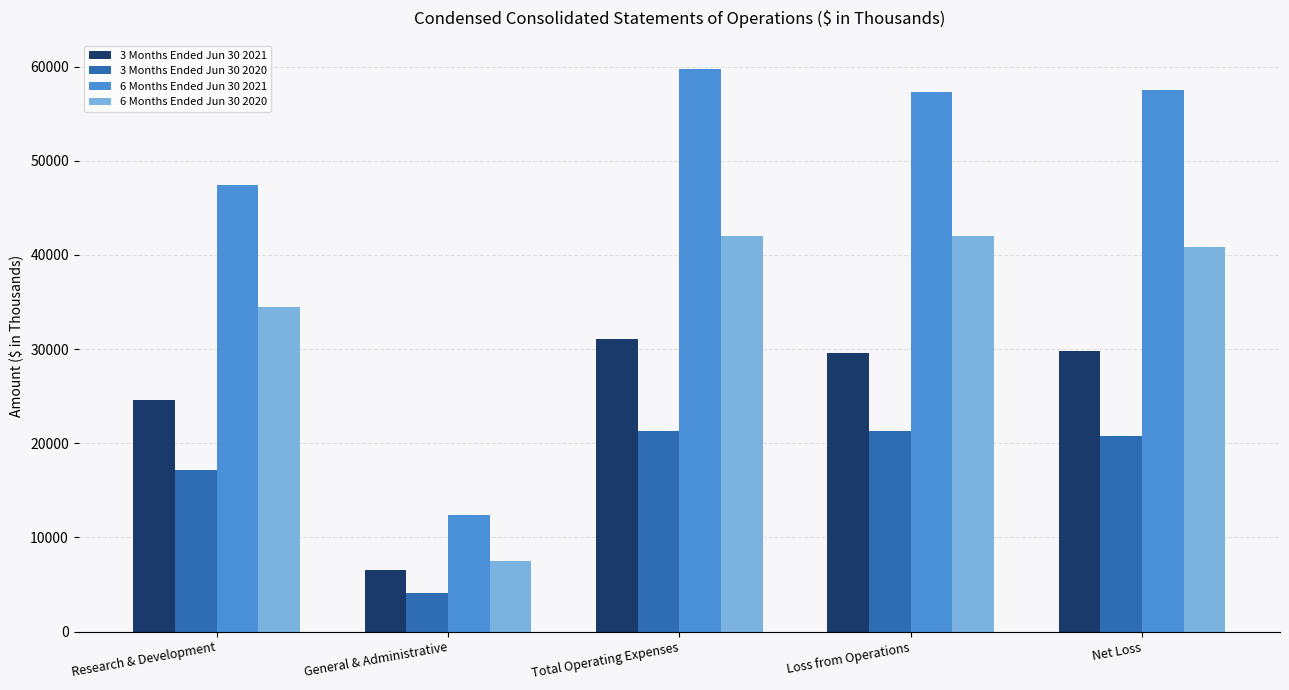

True or false: 6 Months Ended Jun 30 2021 has a value of 47422 at Research & Development.

True